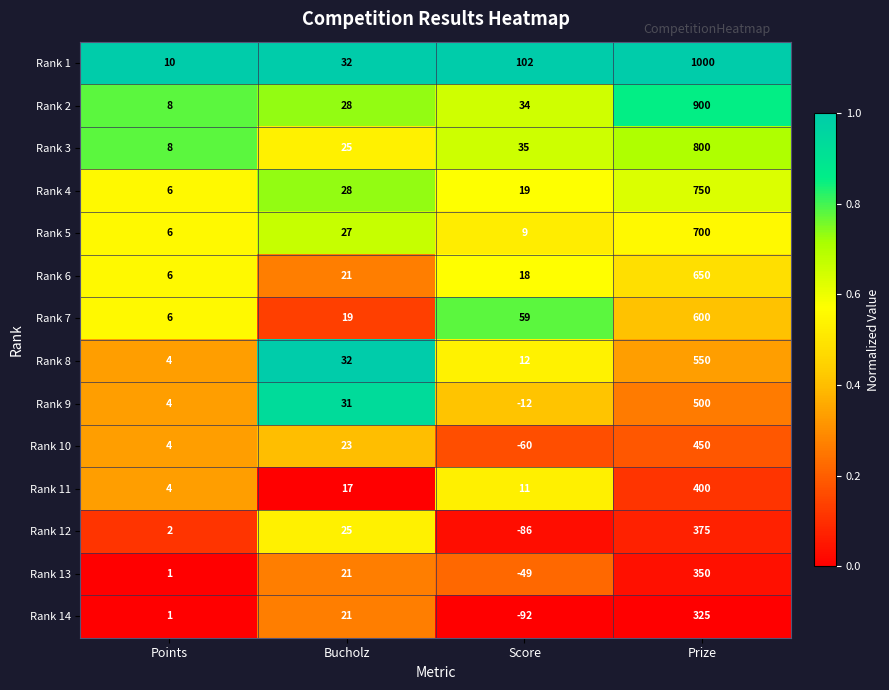

What is the difference between the second highest and second lowest values in the Rank 6 series?

3